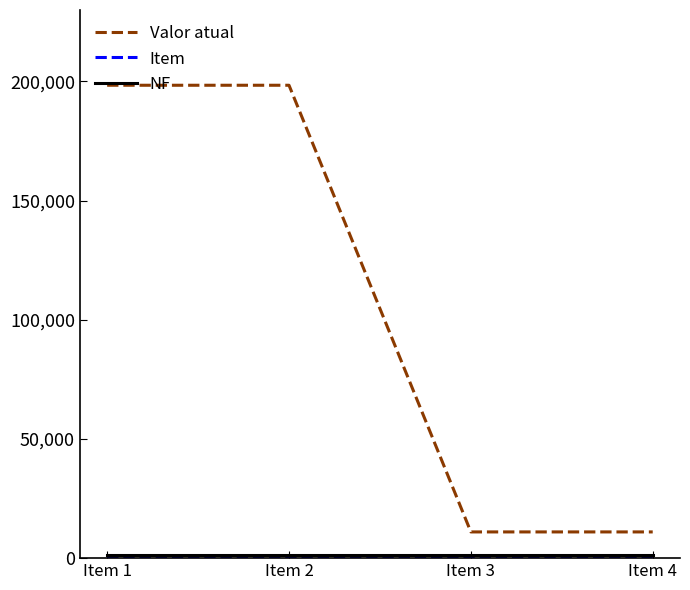

What is the difference between the maximum and minimum values in the Valor atual series?

187422.4